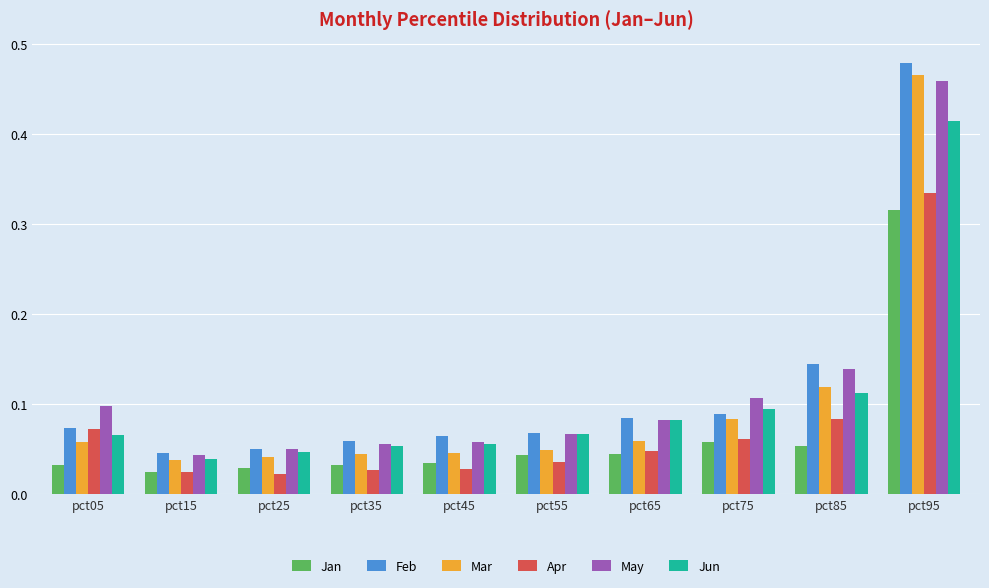

At which label does May reach its peak?

pct95